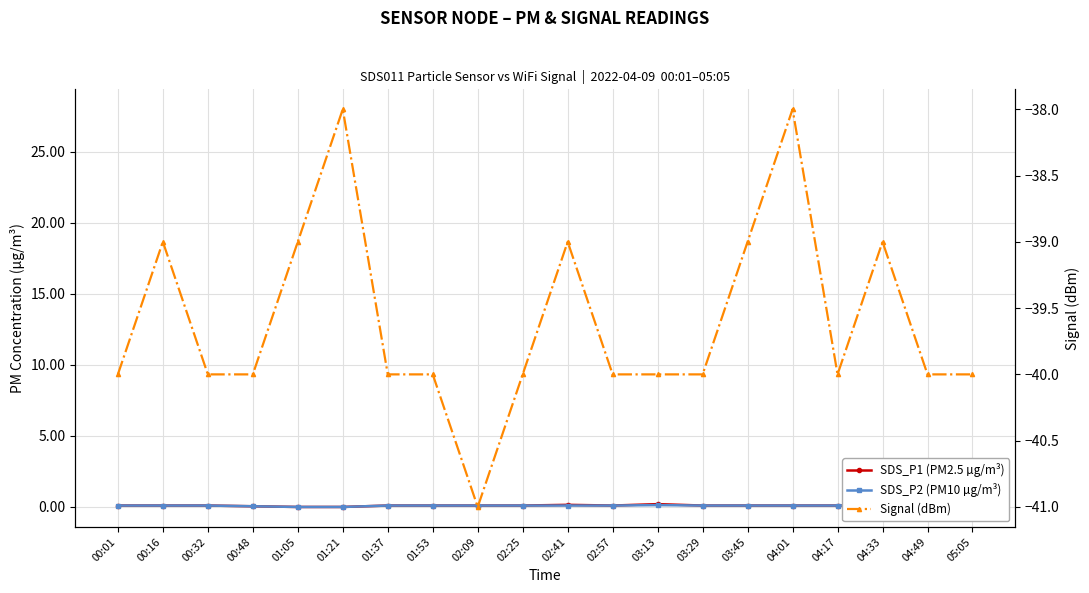

What is the label of the 3rd point from the left?

00:32